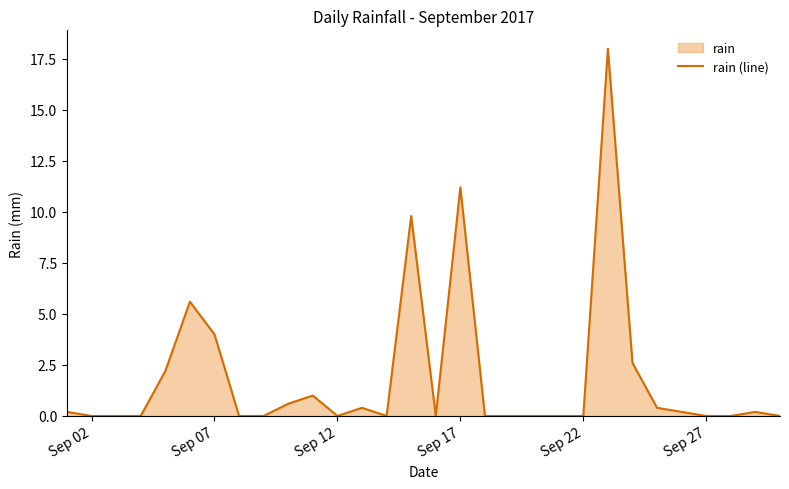

How many distinct data groups are displayed?

1